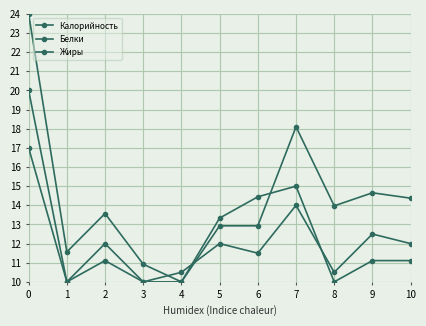

Which series has the largest range (max minus min)?

Калорийность